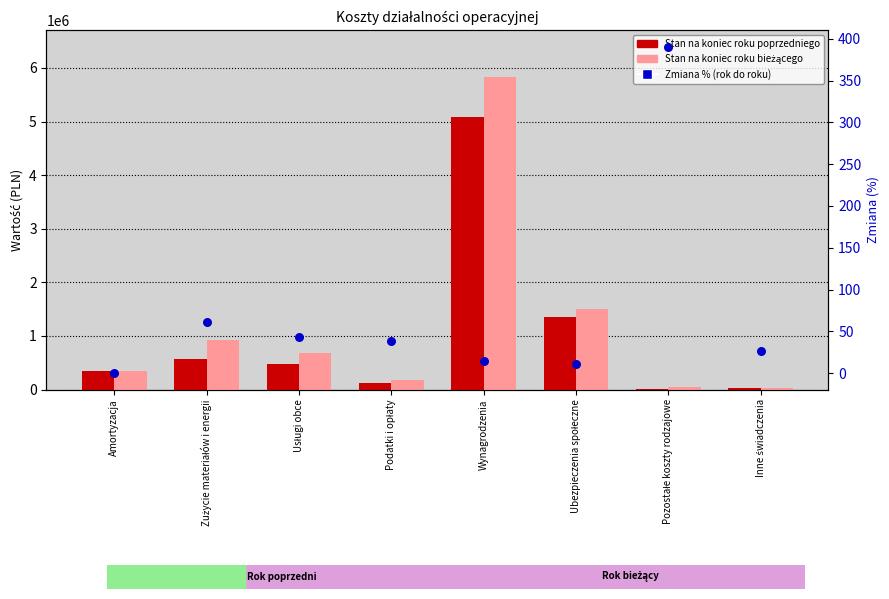

What is the total value across all series at Inne świadczenia?

46264.7